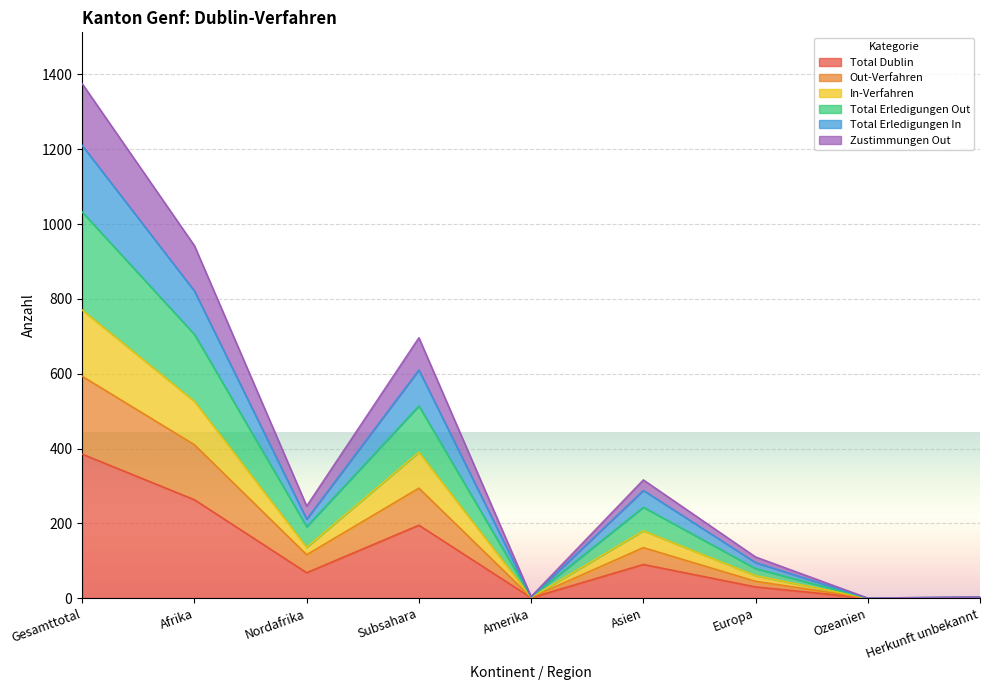

At which label does Total Erledigungen In first exceed 136?

Gesamttotal